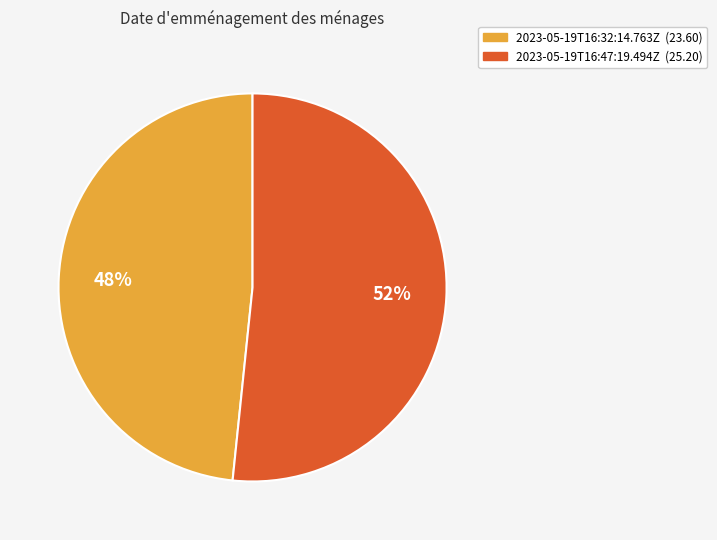

Count the number of slices in the pie.

2